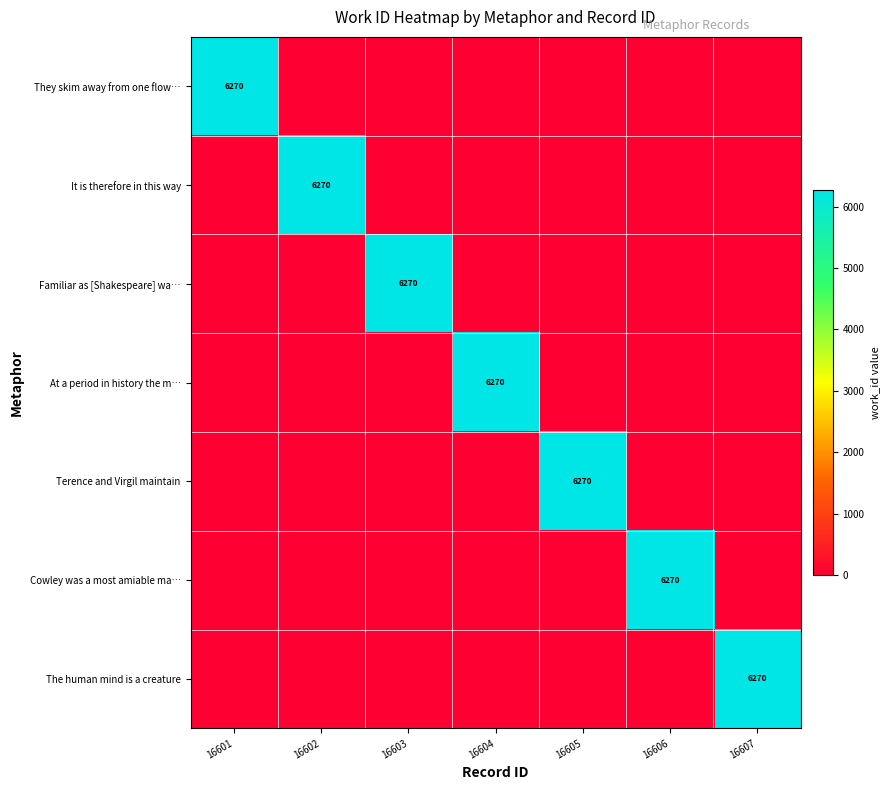

The value of Cowley was a most amiable ma… at 16606 is 2595. True or false?

False